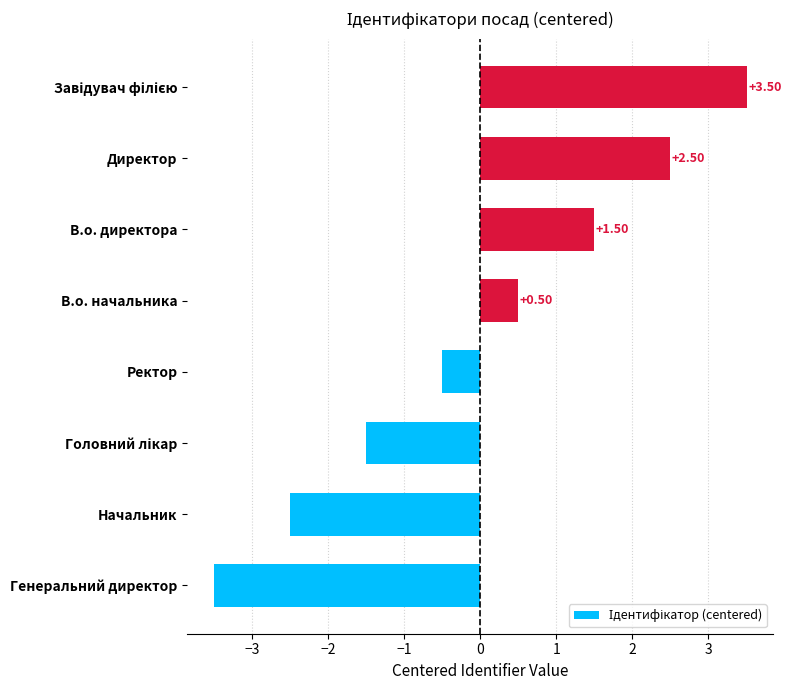

At which label is the value closest to 0?

Ректор